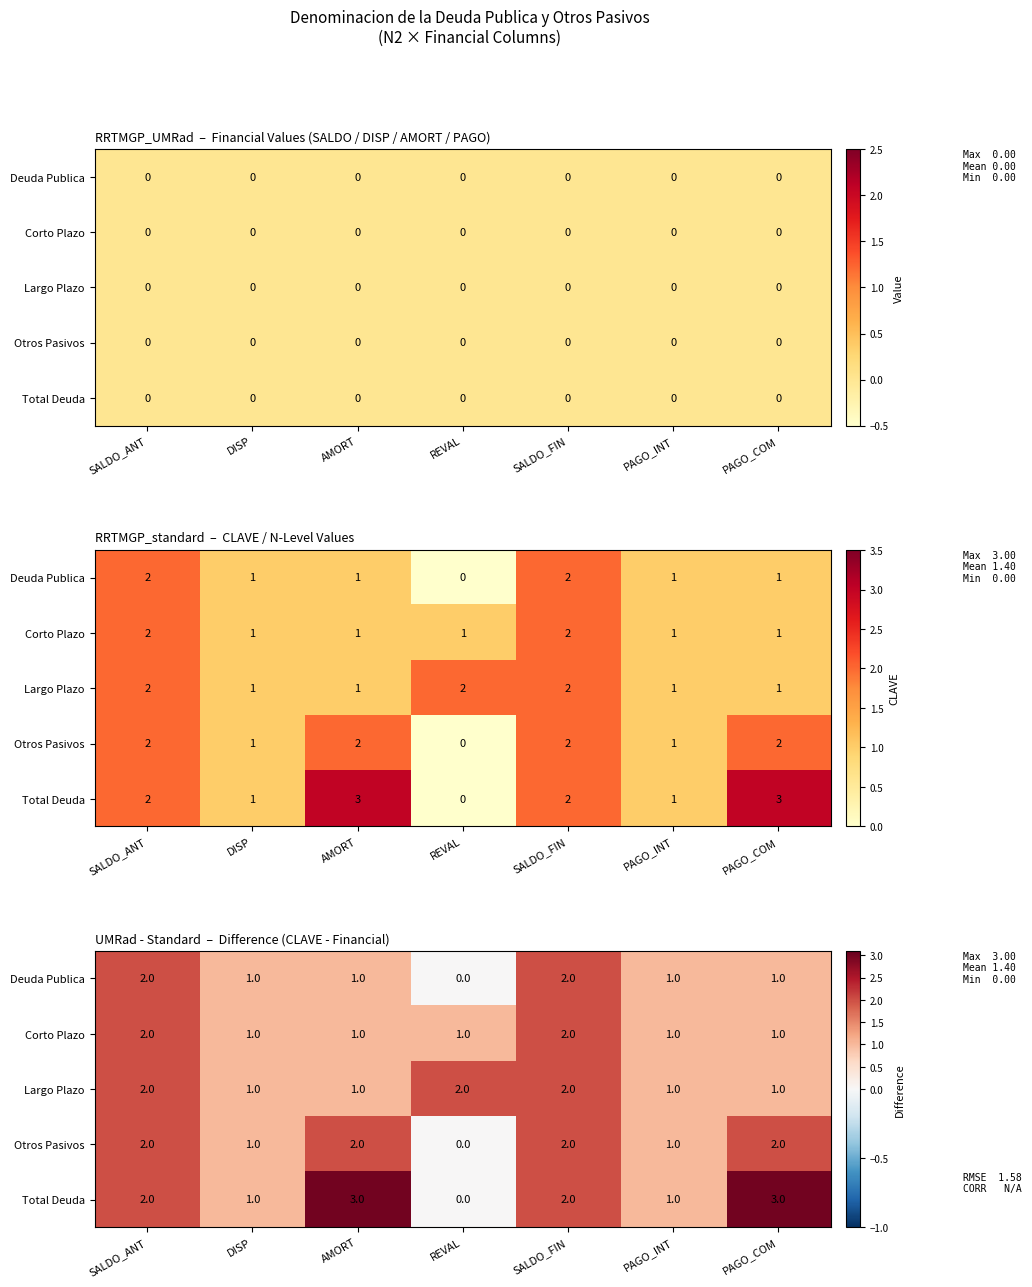

Which series has the widest spread of values?

Total Deuda